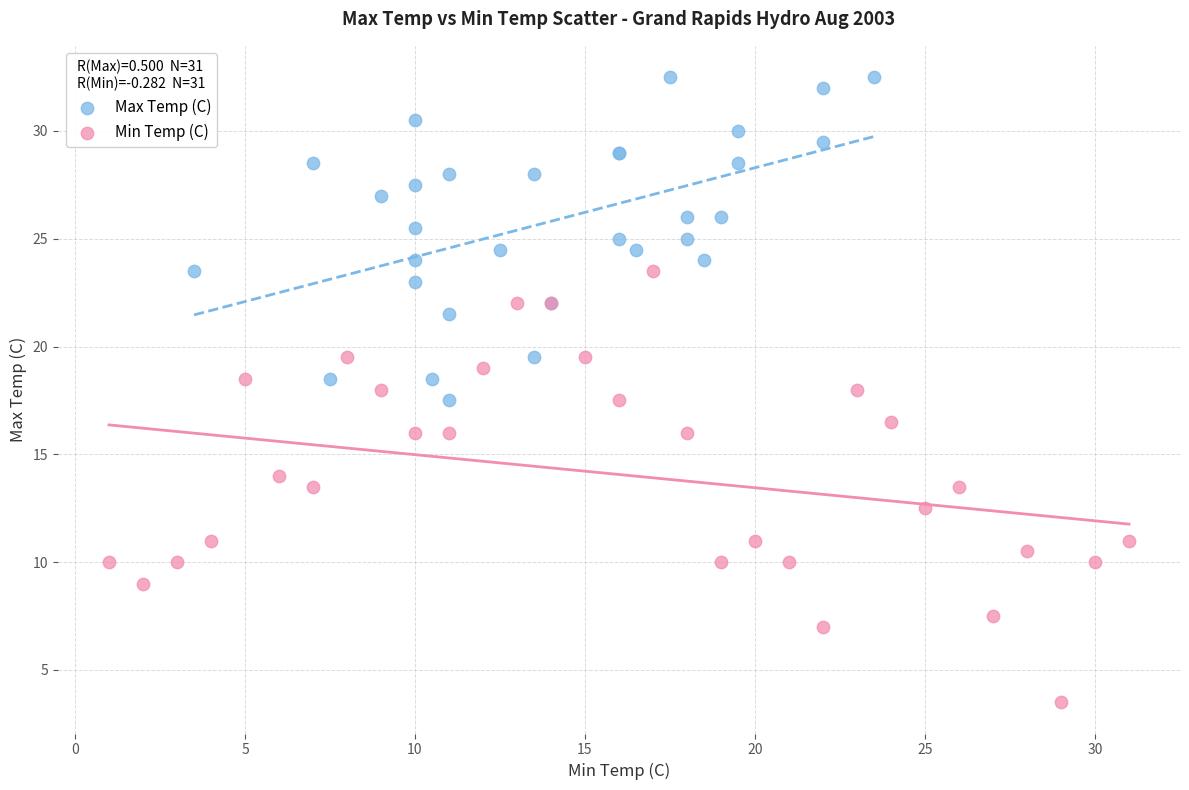

Which series has the largest Y range (max minus min)?

Min Temp (C)